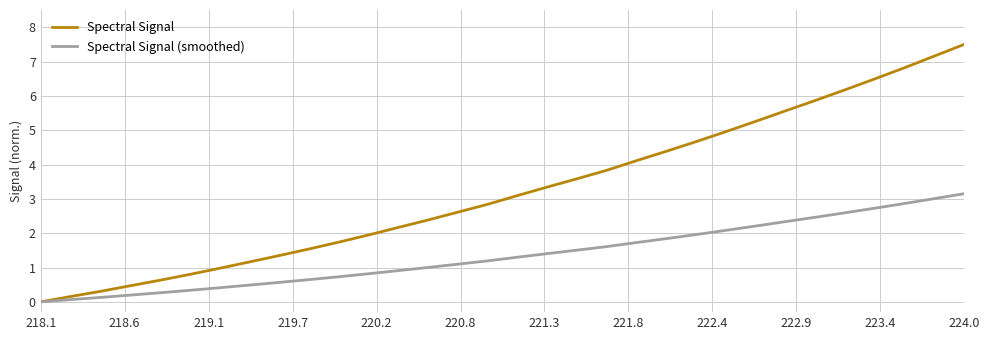

True or false: Spectral Signal (smoothed) has more than 2 interior local peaks.

False